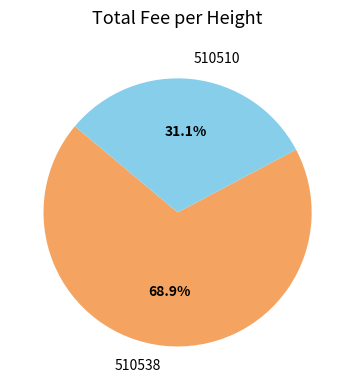

Is there a majority slice in this chart?

Yes